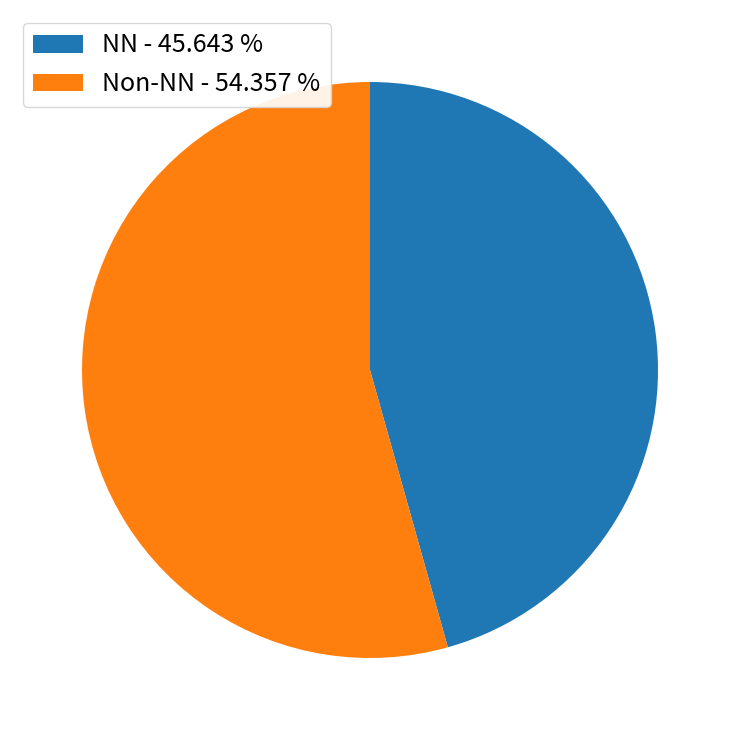

Is there any slice that represents more than half of the pie?

Yes